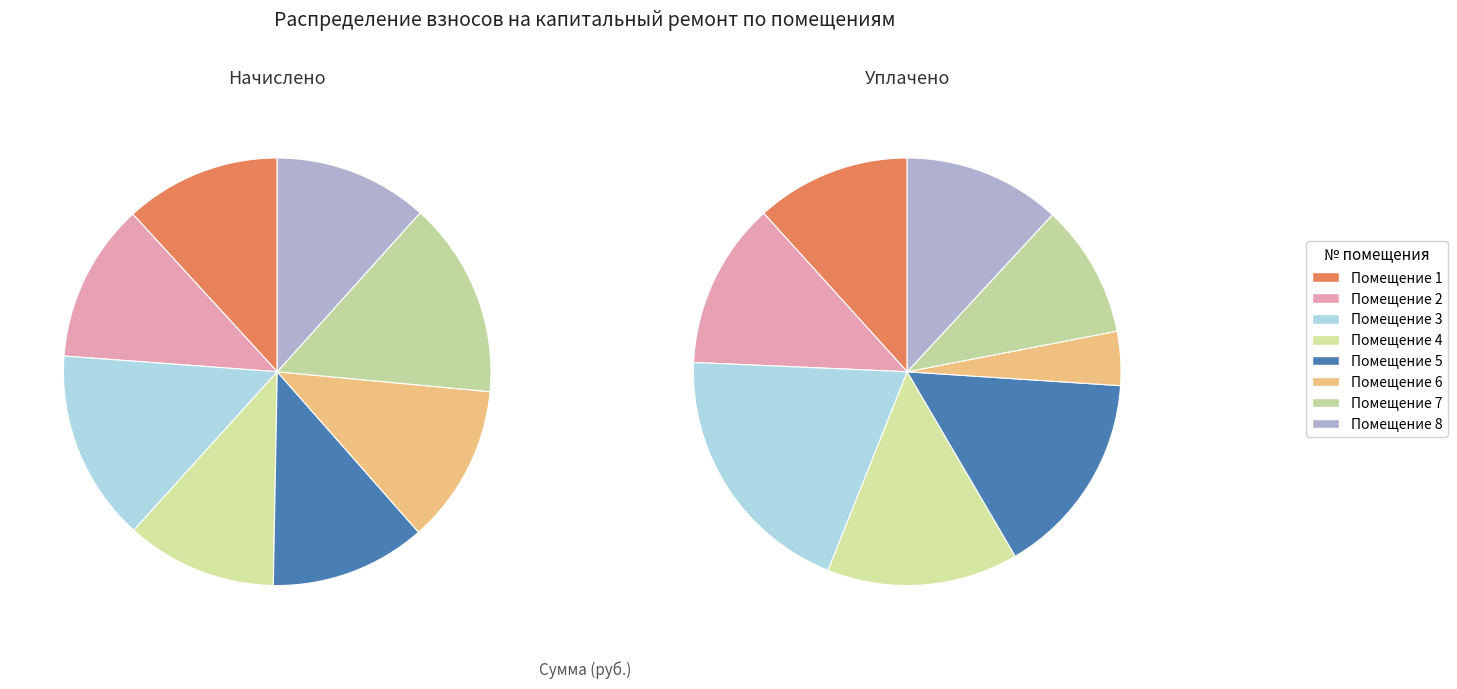

Is it true that 6 is 12% of the pie?

True